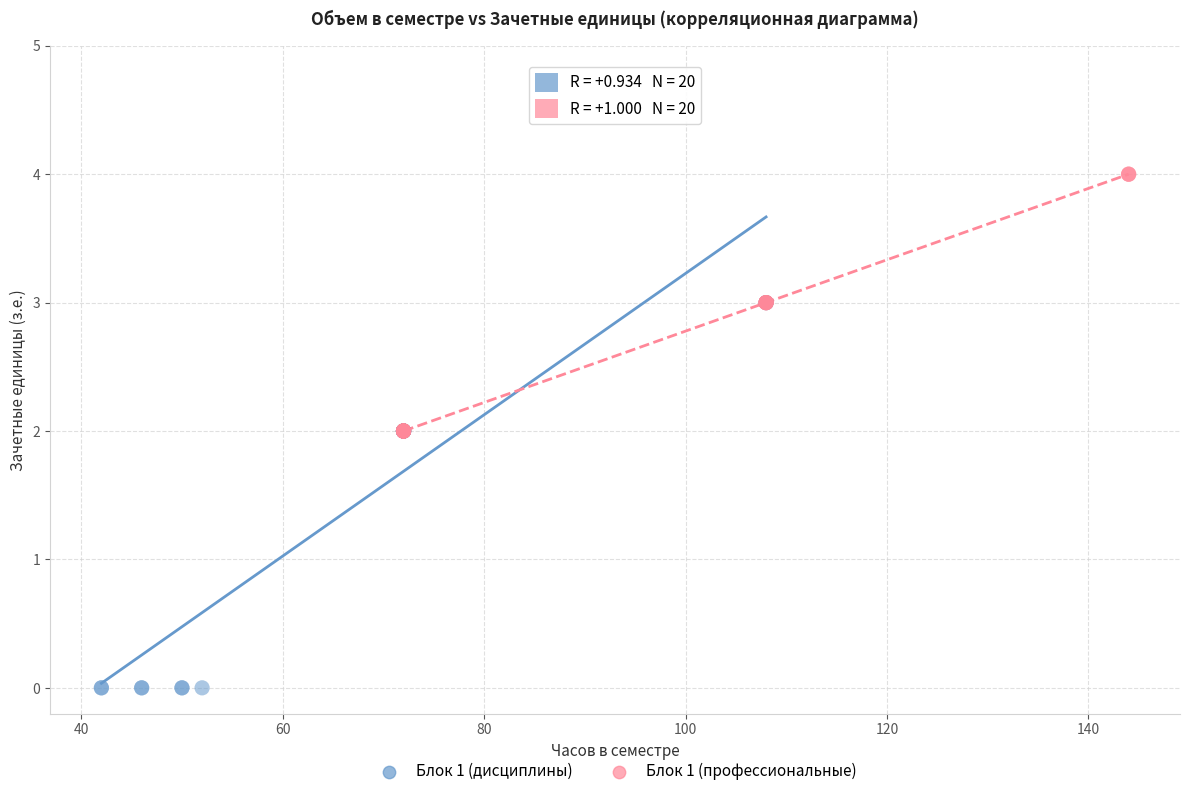

Which series contains the lowest Y value?

Блок 1 (дисциплины)